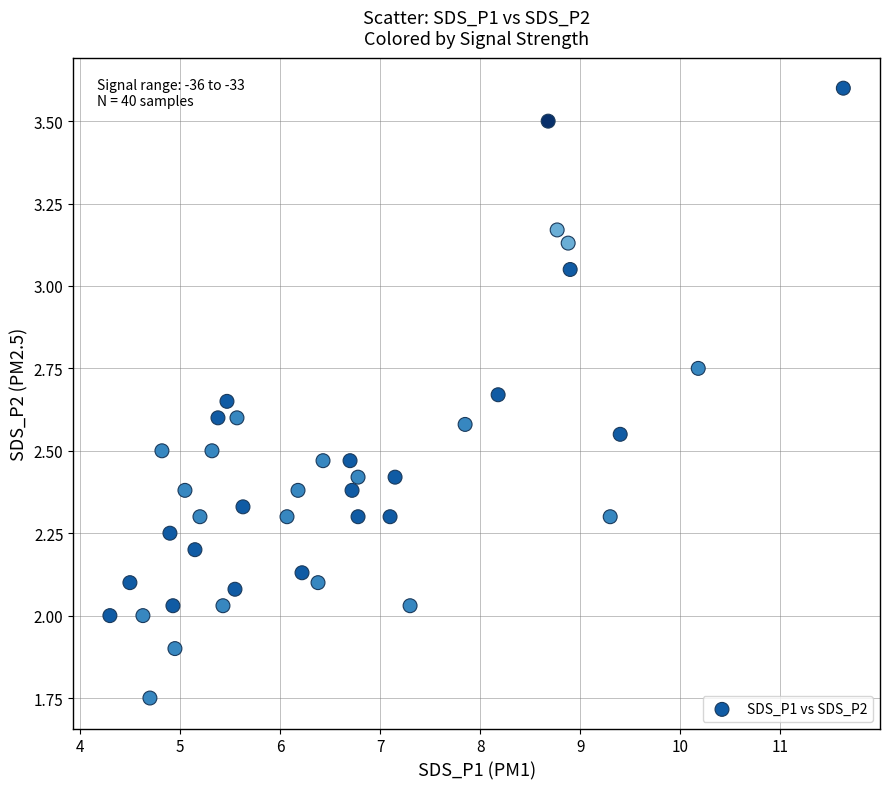

What is the range of X values (max minus min)?

7.3